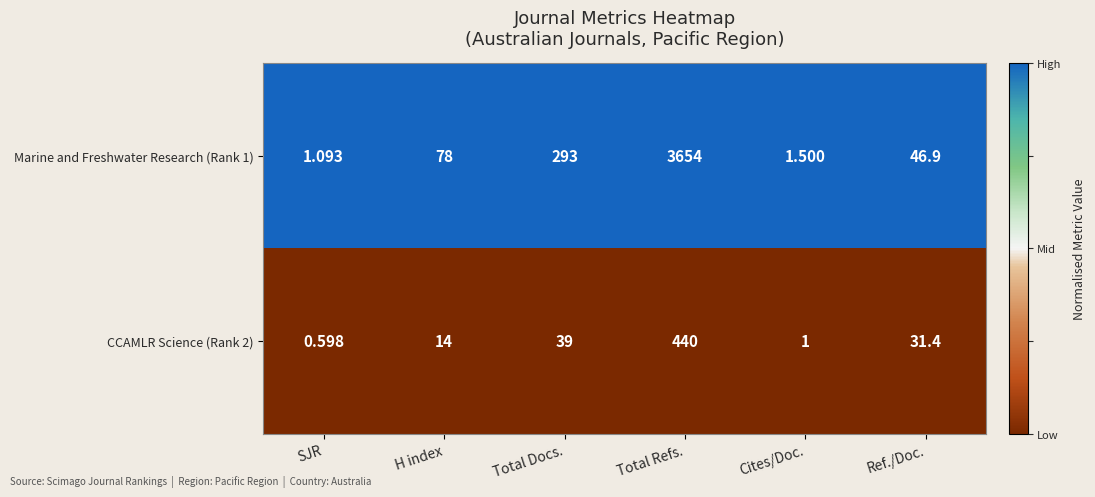

Between Cites/Doc. and Ref./Doc., which series saw the biggest shift?

Marine and Freshwater Research (Rank 1)